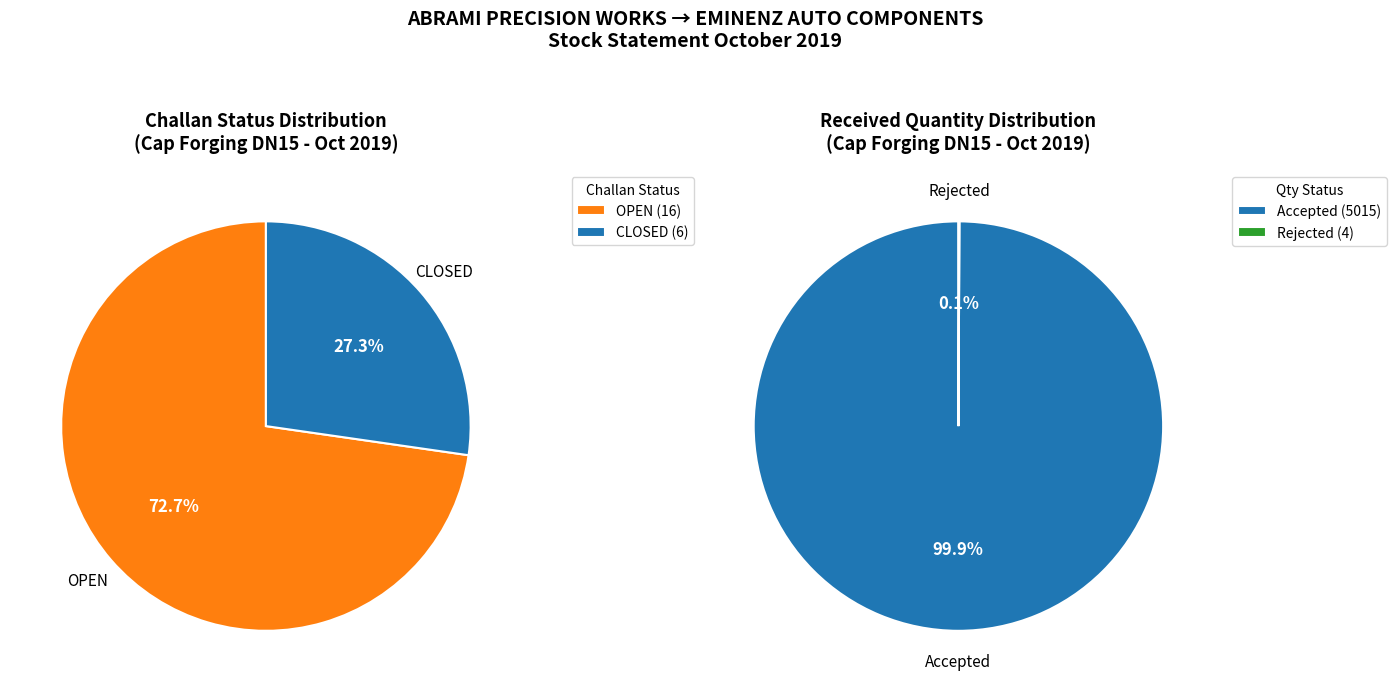

Which series has the widest spread of values?

OPEN